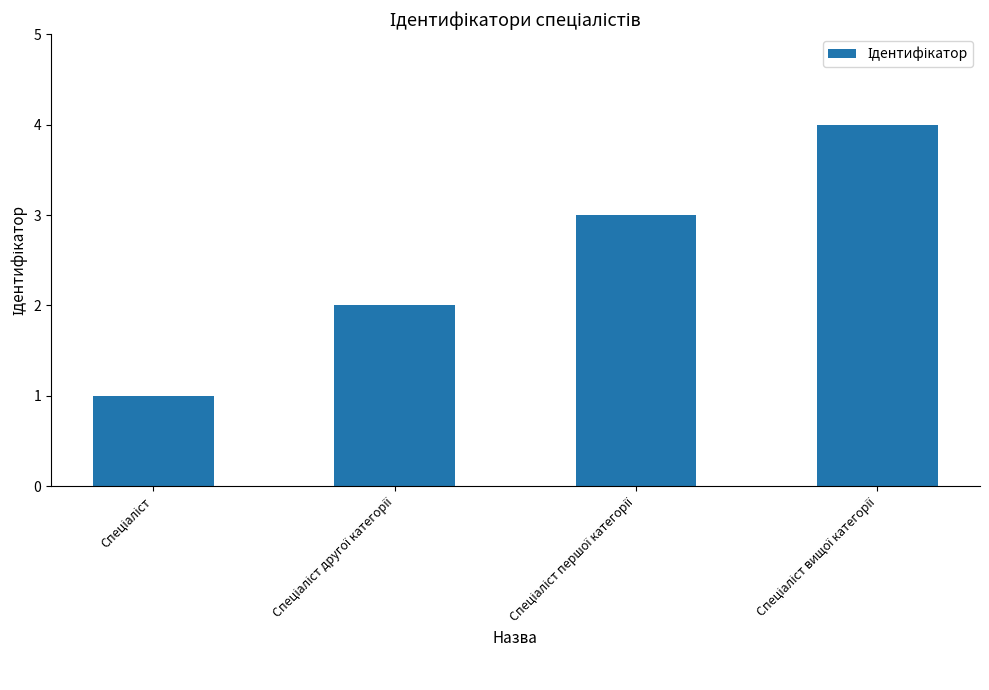

What is the difference between the maximum and minimum values?

3